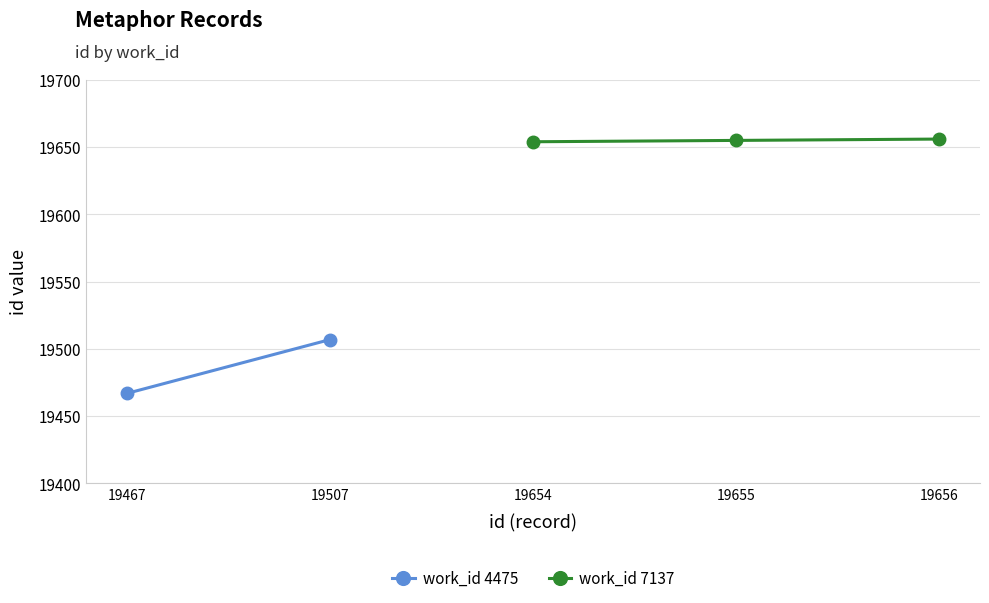

The work_id 7137 series shows 19655 at 19655. True or false?

True